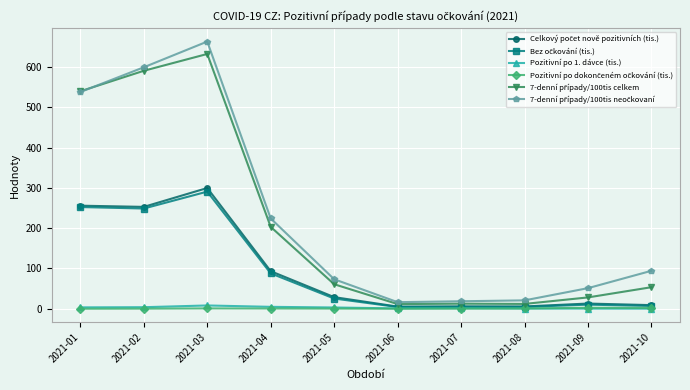

At how many categories does at least one series exceed 524?

3